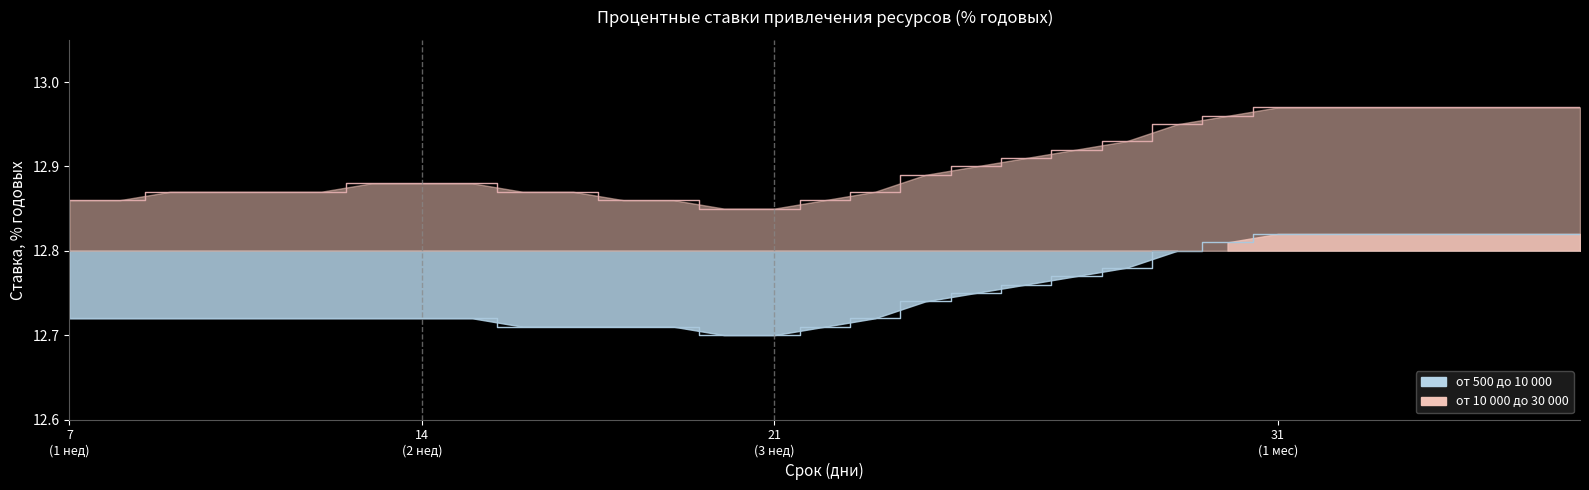

What is the total value across all series at 18?

25.6